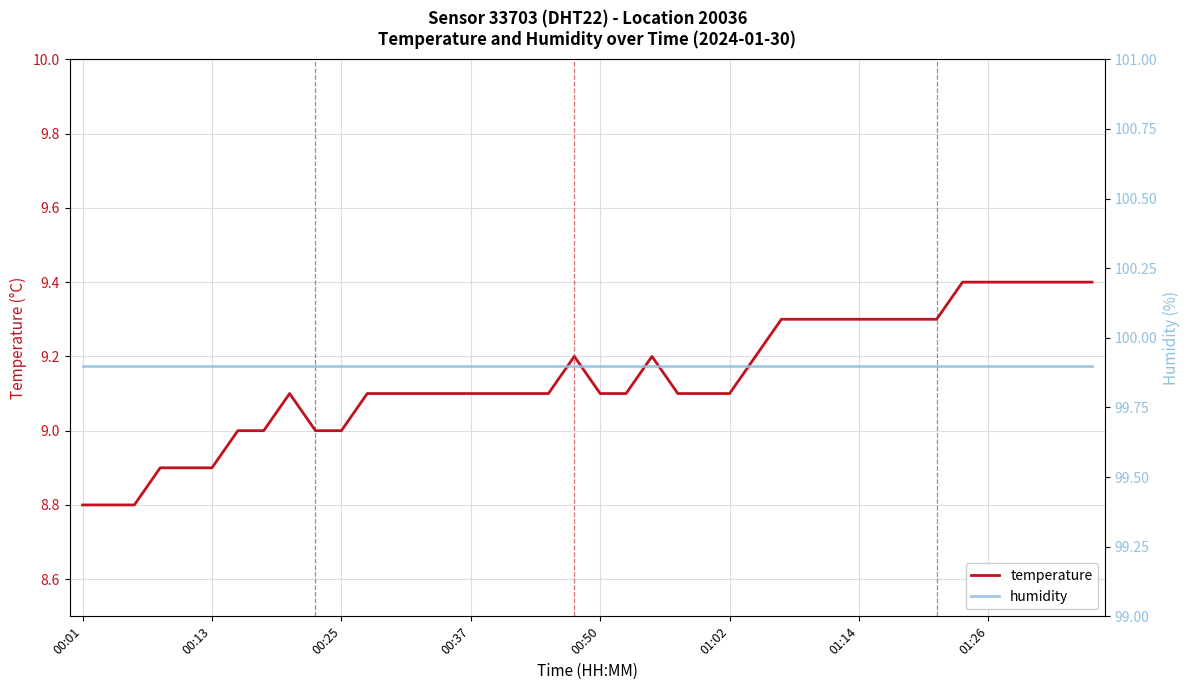

Which series has the largest total across all categories?

humidity